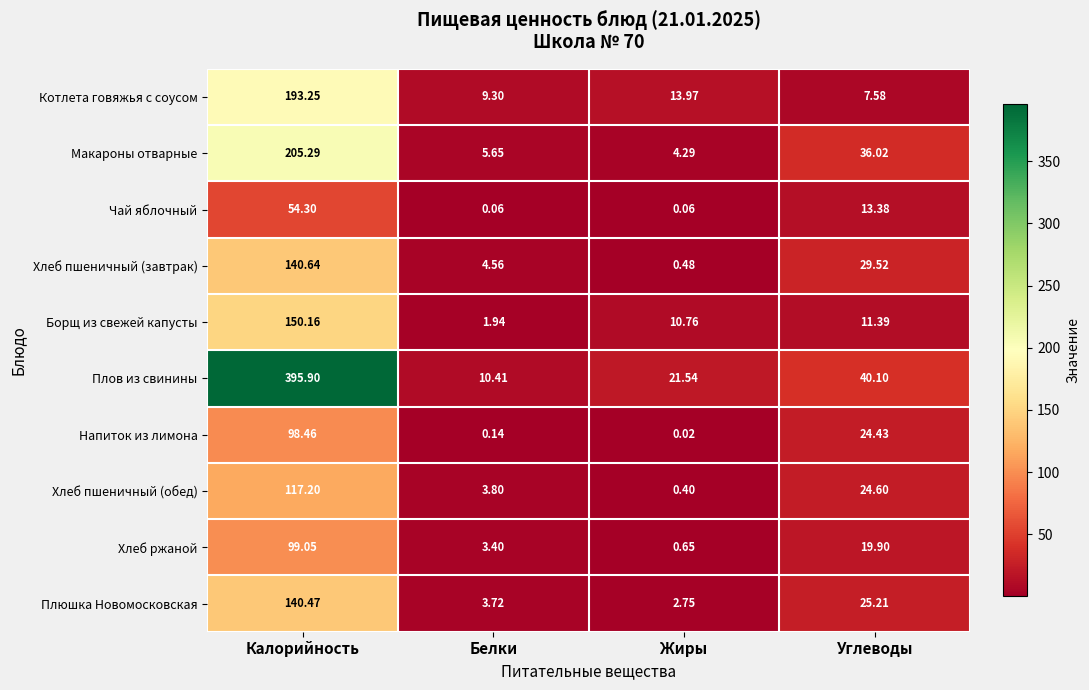

At which label is Напиток из лимона closest to 49?

Углеводы